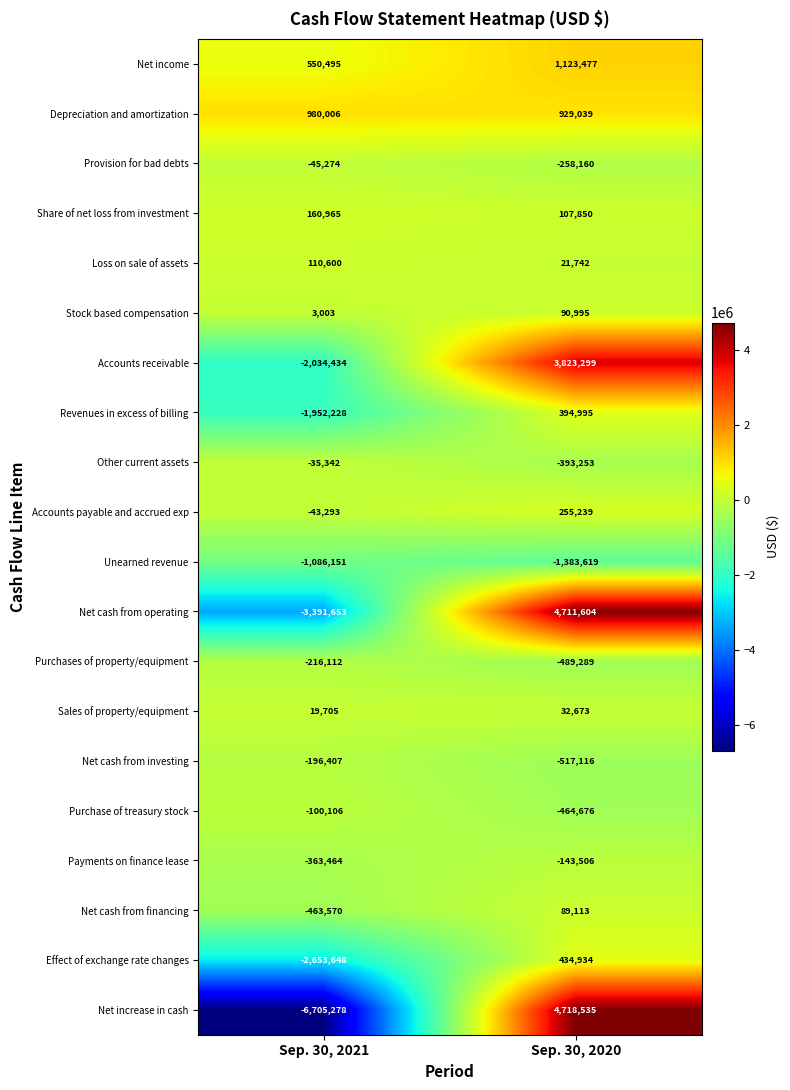

Which series has the widest spread of values?

Net increase in cash